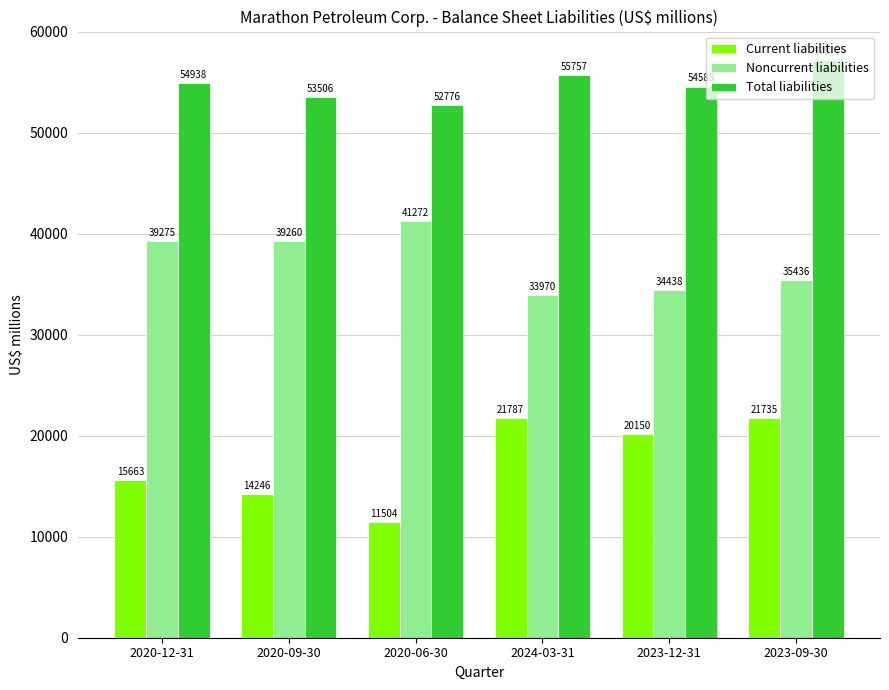

How many values in the Total liabilities series are below 54938?

3